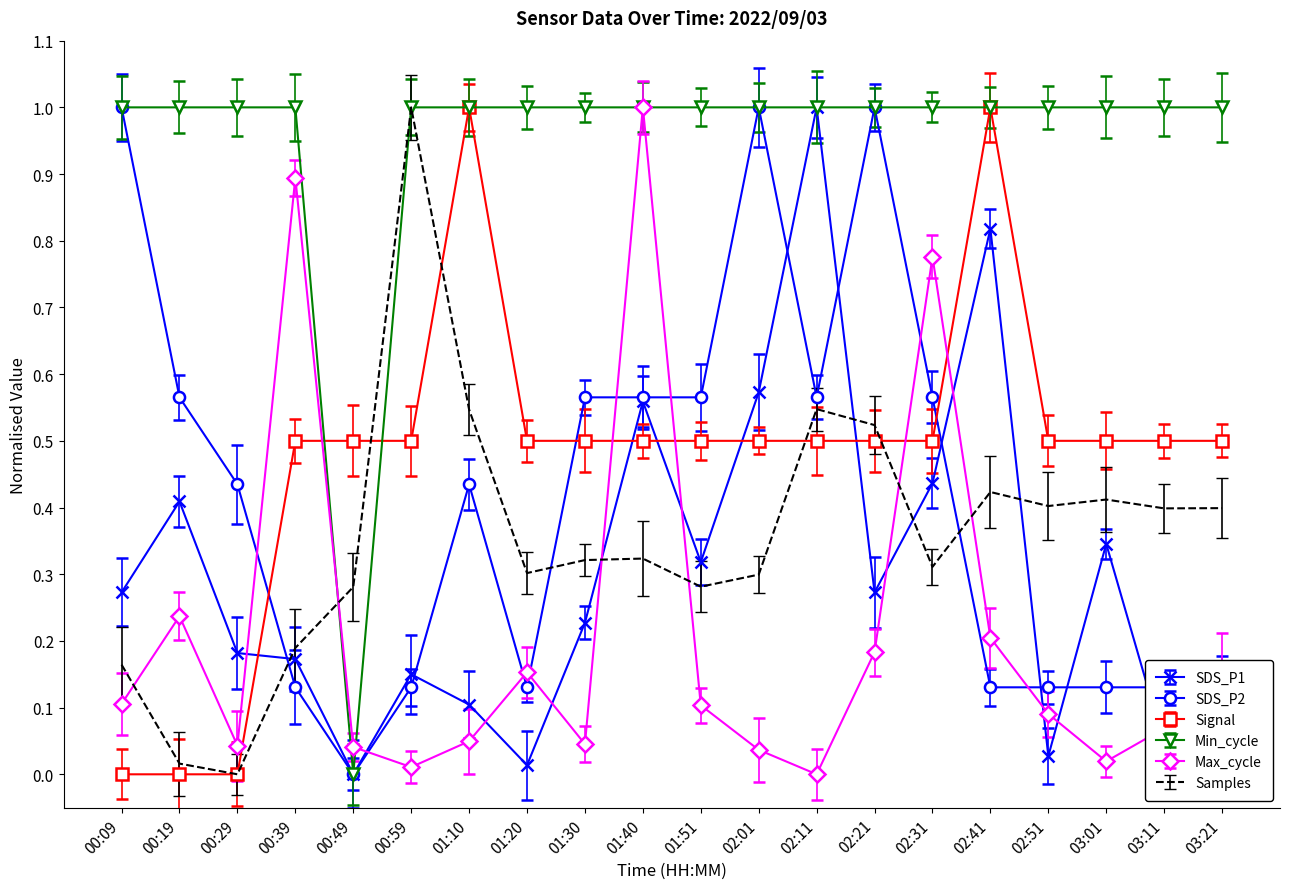

What is the sum of all Samples values?

7.1